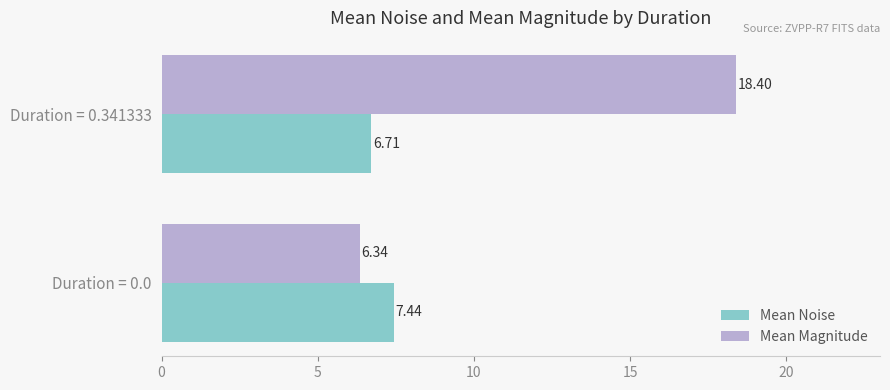

What is the average value of the Mean Magnitude series?

12.4